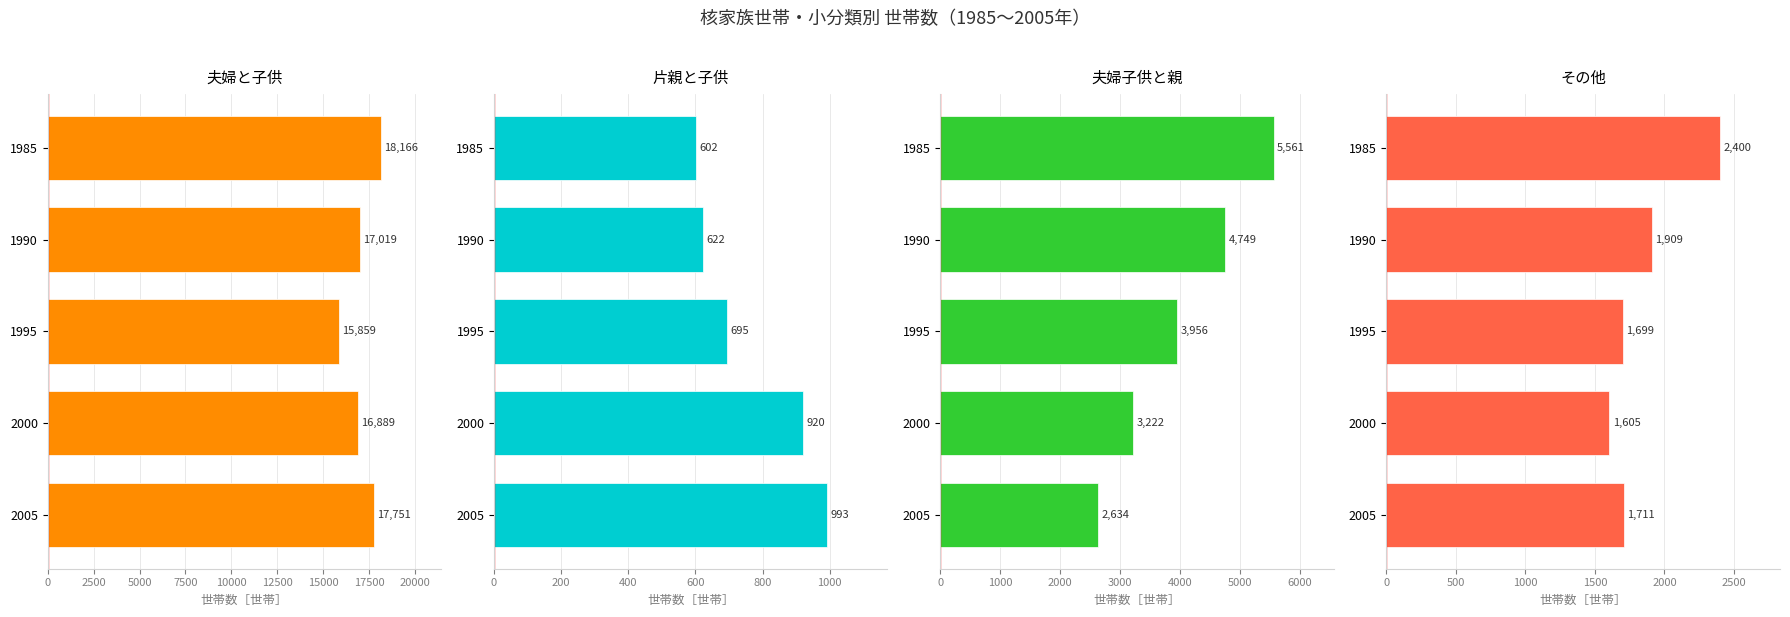

What is the difference between the second highest and second lowest values in the 夫婦と子供 series?

862